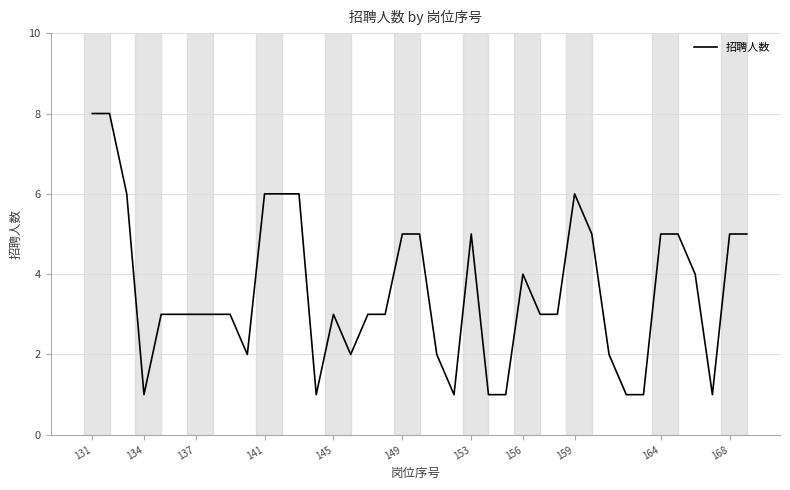

What is the difference between the maximum and minimum values?

7